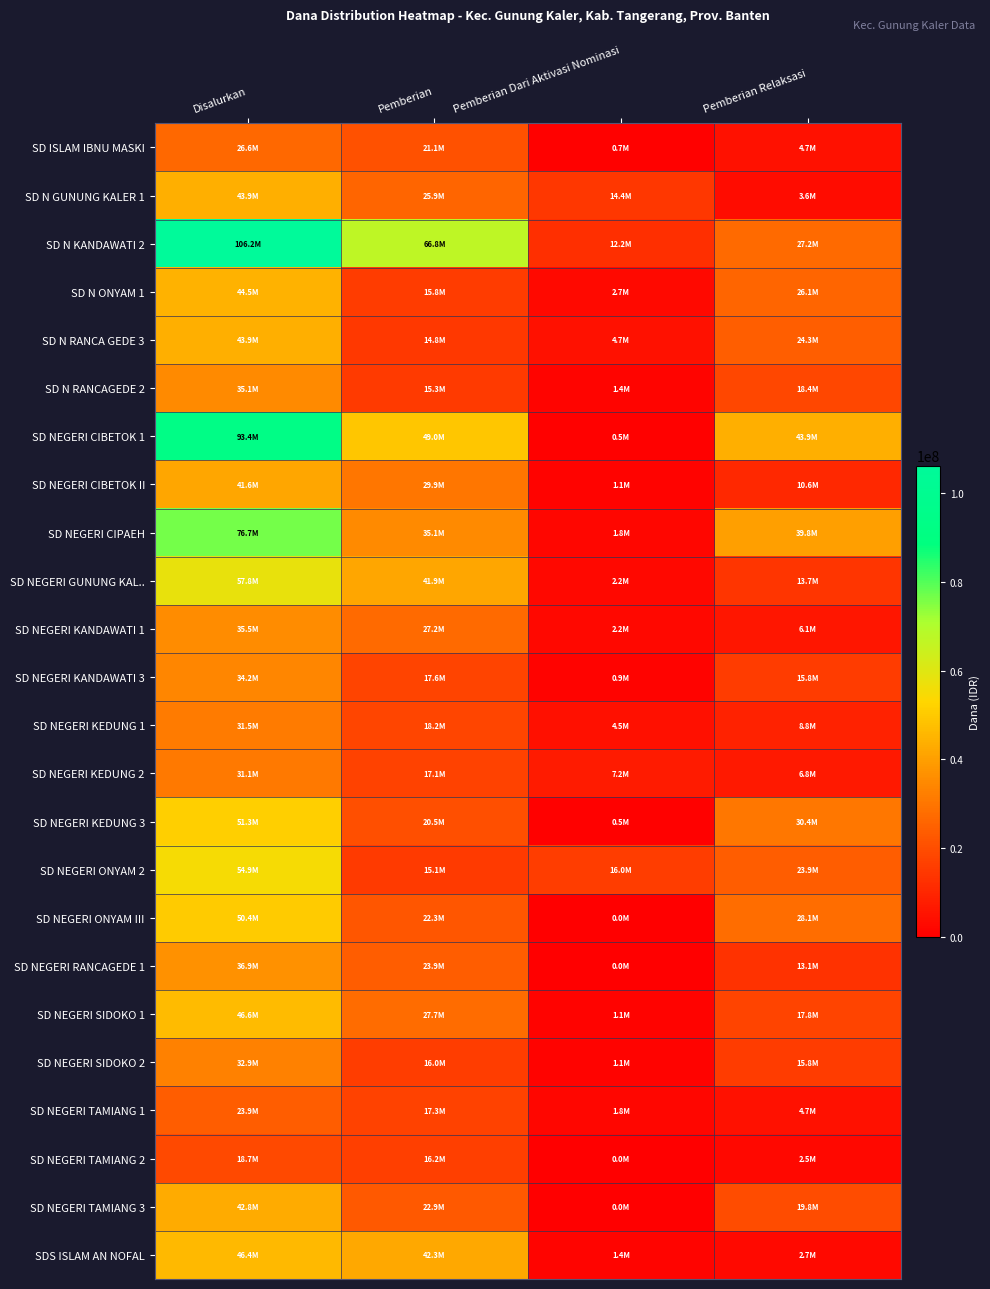

Reading left to right, list all the values displayed in this chart.

SD ISLAM IBNU MASKI: Disalurkan=26550000	Pemberian=21150000	Pemberian Dari Aktivasi Nominasi=675000	Pemberian Relaksasi=4725000
SD N GUNUNG KALER 1: Disalurkan=43875000	Pemberian=25875000	Pemberian Dari Aktivasi Nominasi=14400000	Pemberian Relaksasi=3600000
SD N KANDAWATI 2: Disalurkan=106200000	Pemberian=66825000	Pemberian Dari Aktivasi Nominasi=12150000	Pemberian Relaksasi=27225000
SD N ONYAM 1: Disalurkan=44550000	Pemberian=15750000	Pemberian Dari Aktivasi Nominasi=2700000	Pemberian Relaksasi=26100000
SD N RANCA GEDE 3: Disalurkan=43875000	Pemberian=14850000	Pemberian Dari Aktivasi Nominasi=4725000	Pemberian Relaksasi=24300000
SD N RANCAGEDE 2: Disalurkan=35100000	Pemberian=15300000	Pemberian Dari Aktivasi Nominasi=1350000	Pemberian Relaksasi=18450000
SD NEGERI CIBETOK 1: Disalurkan=93375000	Pemberian=49050000	Pemberian Dari Aktivasi Nominasi=450000	Pemberian Relaksasi=43875000
SD NEGERI CIBETOK II: Disalurkan=41625000	Pemberian=29925000	Pemberian Dari Aktivasi Nominasi=1125000	Pemberian Relaksasi=10575000
SD NEGERI CIPAEH: Disalurkan=76725000	Pemberian=35100000	Pemberian Dari Aktivasi Nominasi=1800000	Pemberian Relaksasi=39825000
SD NEGERI GUNUNG KAL..: Disalurkan=57825000	Pemberian=41850000	Pemberian Dari Aktivasi Nominasi=2250000	Pemberian Relaksasi=13725000
SD NEGERI KANDAWATI 1: Disalurkan=35550000	Pemberian=27225000	Pemberian Dari Aktivasi Nominasi=2250000	Pemberian Relaksasi=6075000
SD NEGERI KANDAWATI 3: Disalurkan=34200000	Pemberian=17550000	Pemberian Dari Aktivasi Nominasi=900000	Pemberian Relaksasi=15750000
SD NEGERI KEDUNG 1: Disalurkan=31500000	Pemberian=18225000	Pemberian Dari Aktivasi Nominasi=4500000	Pemberian Relaksasi=8775000
SD NEGERI KEDUNG 2: Disalurkan=31050000	Pemberian=17100000	Pemberian Dari Aktivasi Nominasi=7200000	Pemberian Relaksasi=6750000
SD NEGERI KEDUNG 3: Disalurkan=51300000	Pemberian=20475000	Pemberian Dari Aktivasi Nominasi=450000	Pemberian Relaksasi=30375000
SD NEGERI ONYAM 2: Disalurkan=54900000	Pemberian=15075000	Pemberian Dari Aktivasi Nominasi=15975000	Pemberian Relaksasi=23850000
SD NEGERI ONYAM III: Disalurkan=50400000	Pemberian=22275000	Pemberian Dari Aktivasi Nominasi=0	Pemberian Relaksasi=28125000
SD NEGERI RANCAGEDE 1: Disalurkan=36900000	Pemberian=23850000	Pemberian Dari Aktivasi Nominasi=0	Pemberian Relaksasi=13050000
SD NEGERI SIDOKO 1: Disalurkan=46575000	Pemberian=27675000	Pemberian Dari Aktivasi Nominasi=1125000	Pemberian Relaksasi=17775000
SD NEGERI SIDOKO 2: Disalurkan=32850000	Pemberian=15975000	Pemberian Dari Aktivasi Nominasi=1125000	Pemberian Relaksasi=15750000
SD NEGERI TAMIANG 1: Disalurkan=23850000	Pemberian=17325000	Pemberian Dari Aktivasi Nominasi=1800000	Pemberian Relaksasi=4725000
SD NEGERI TAMIANG 2: Disalurkan=18675000	Pemberian=16200000	Pemberian Dari Aktivasi Nominasi=0	Pemberian Relaksasi=2475000
SD NEGERI TAMIANG 3: Disalurkan=42750000	Pemberian=22950000	Pemberian Dari Aktivasi Nominasi=0	Pemberian Relaksasi=19800000
SDS ISLAM AN NOFAL: Disalurkan=46350000	Pemberian=42300000	Pemberian Dari Aktivasi Nominasi=1350000	Pemberian Relaksasi=2700000